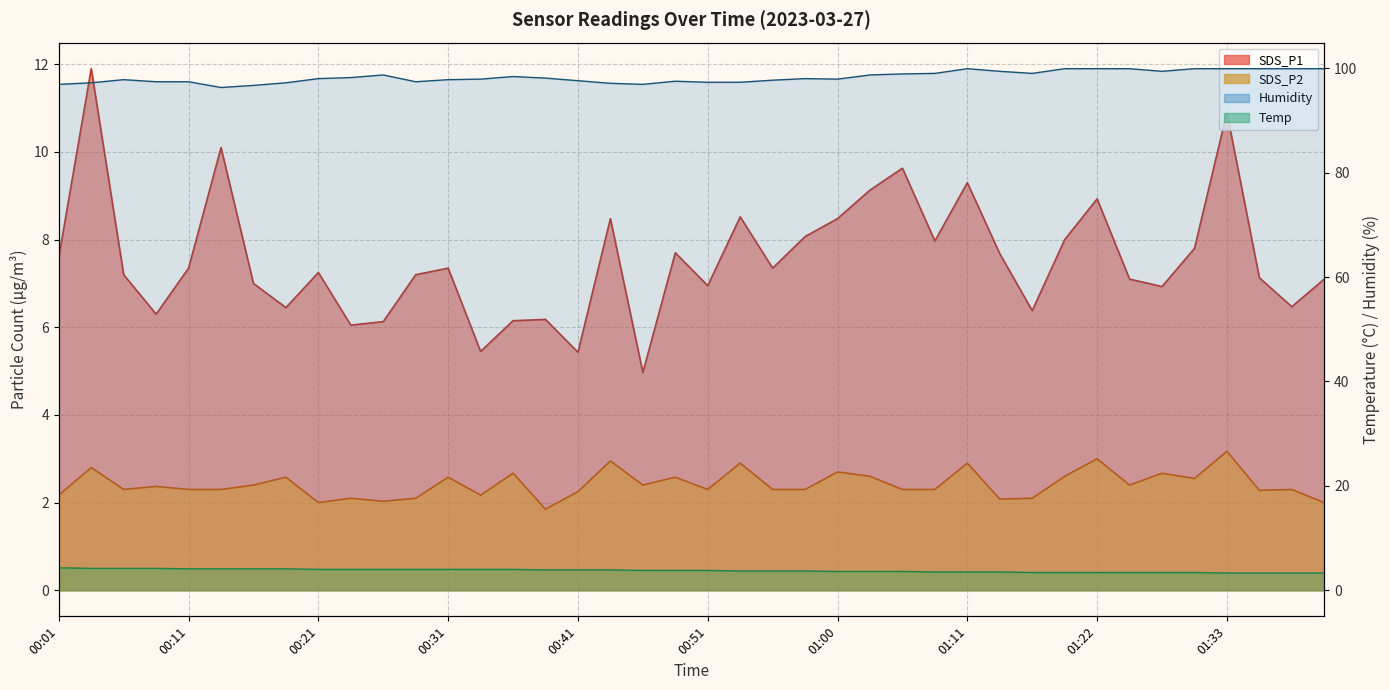

What is the difference between the maximum and minimum values in the SDS_P1 series?

6.9